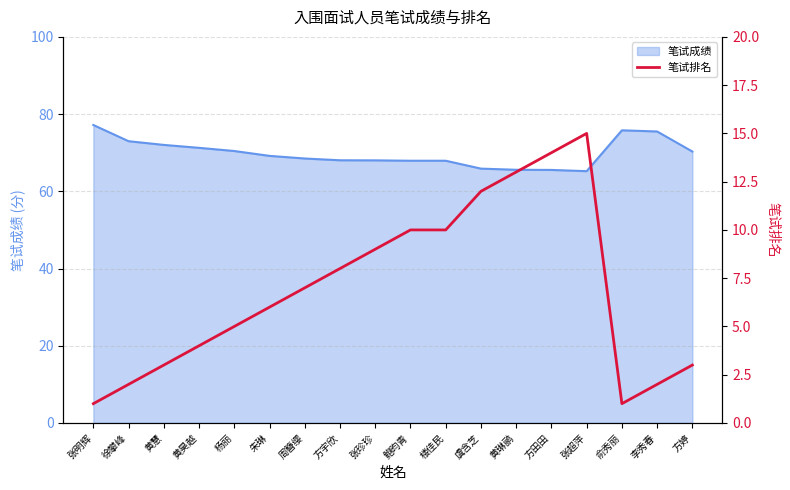

What is the minimum value shown in the chart?

1